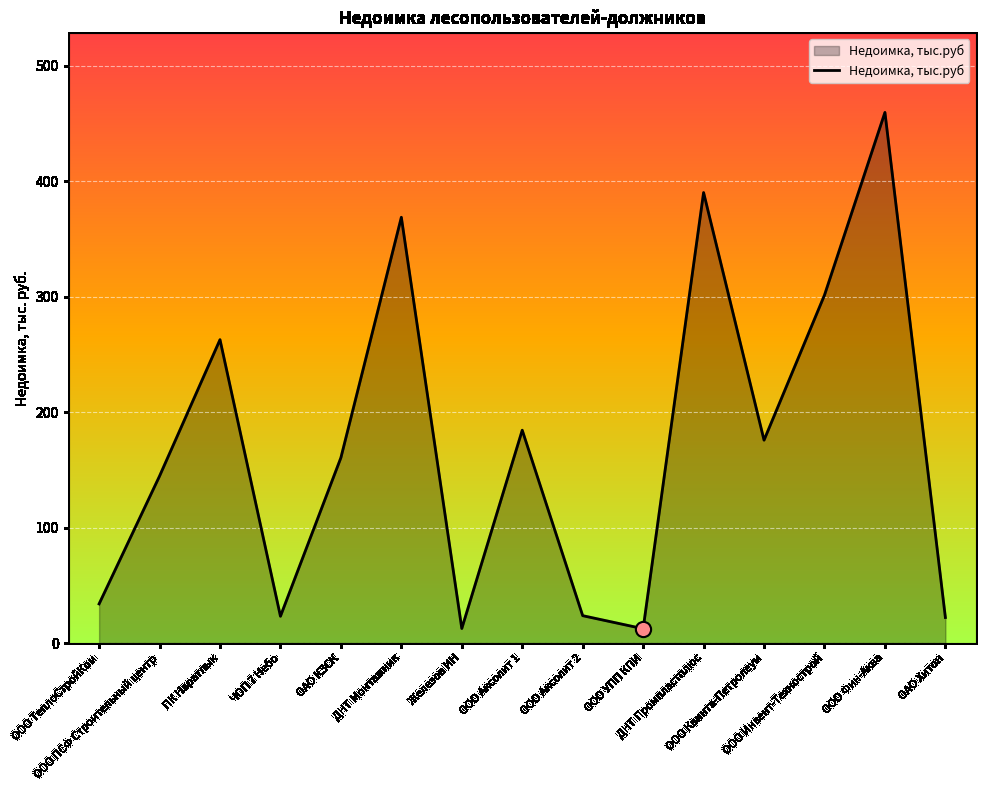

Approximately how many times larger is the value at ДНТ Монтажник compared to ООО Квинта-Петролеум?

2.1